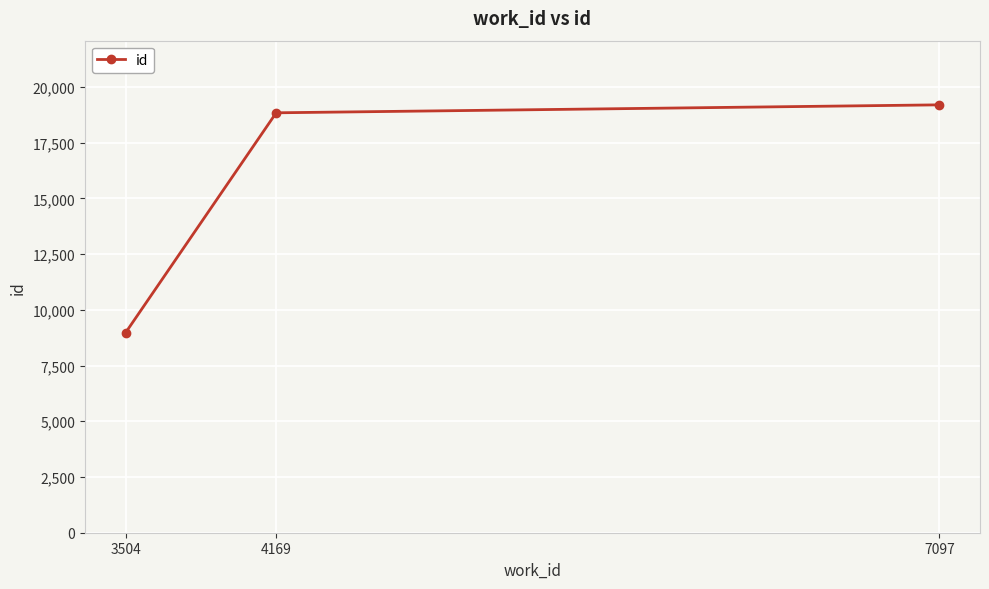

Reading right to left, what are all the values shown in this chart?

19198	18841	8974